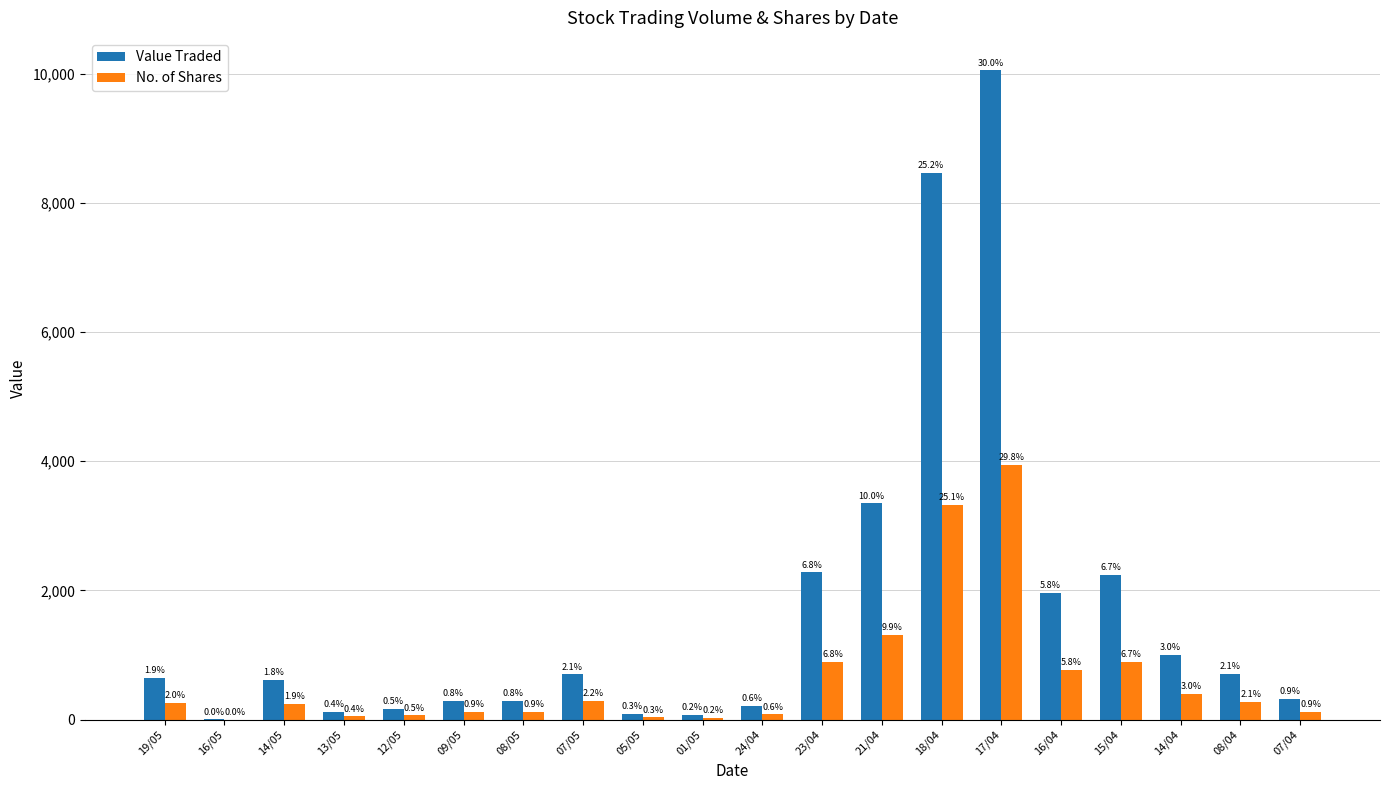

What is the spread (max minus min) of values at 19/05?

381